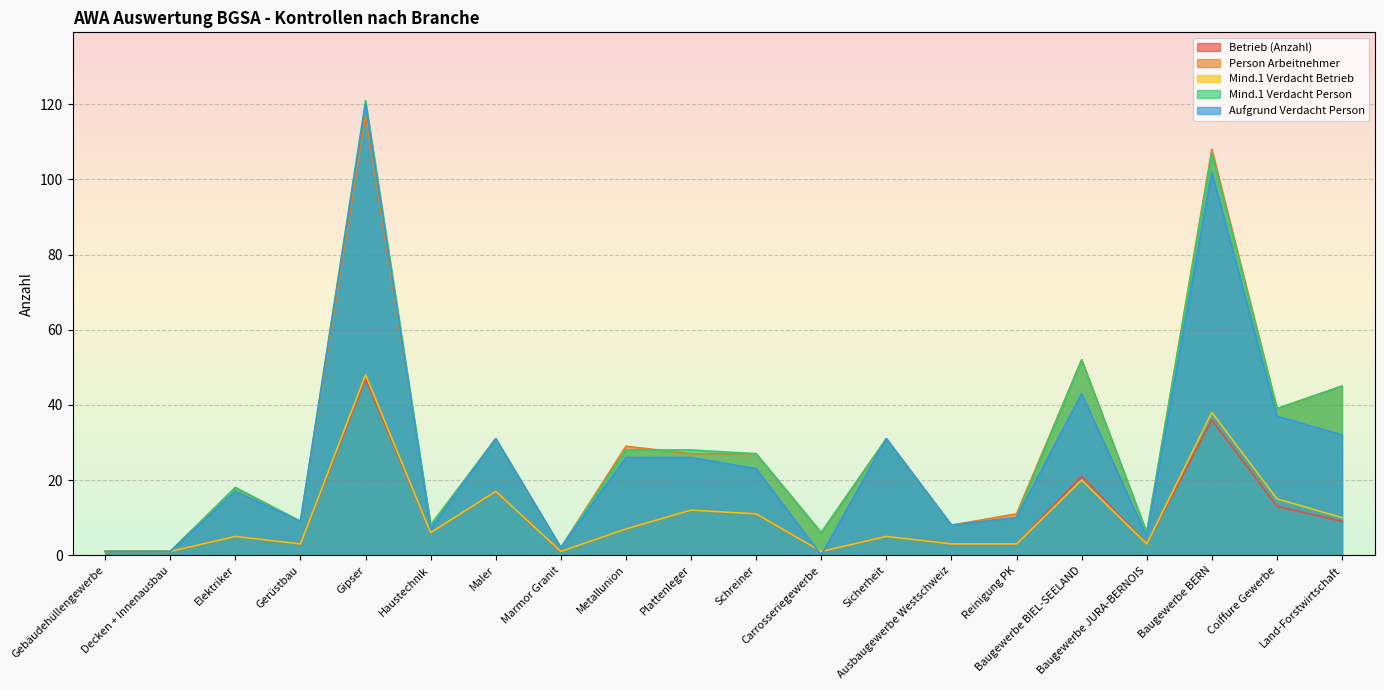

Which series has the largest range (max minus min)?

Mind.1 Verdacht Person